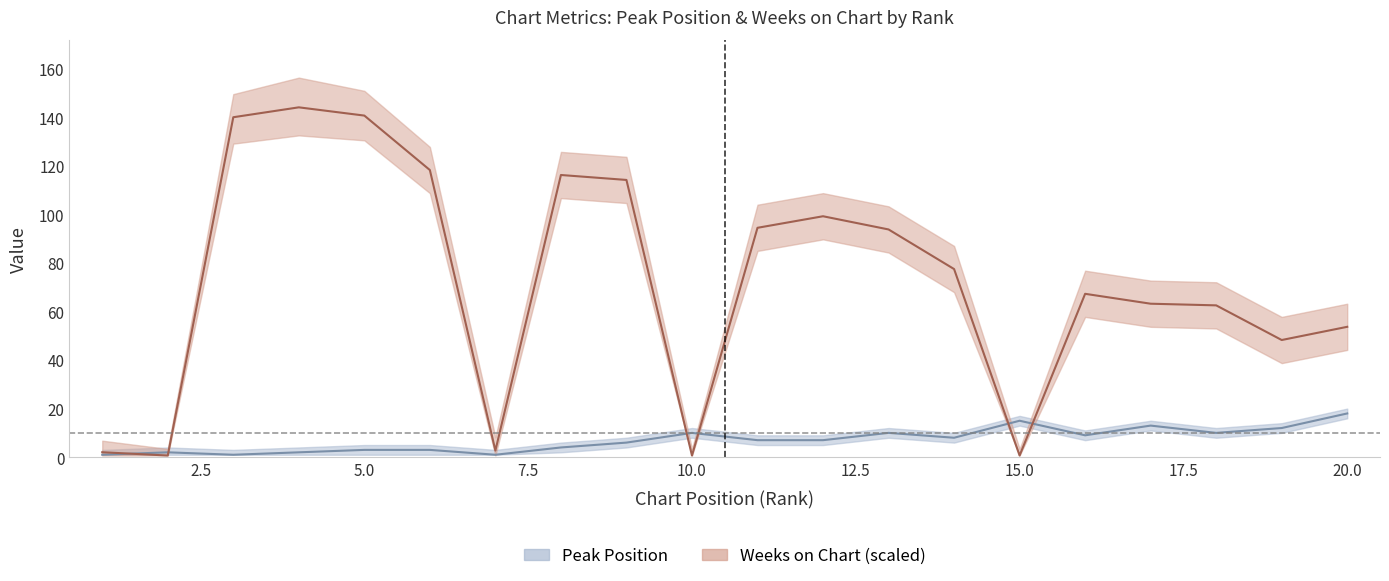

At which category is the sum across all series the highest?

4